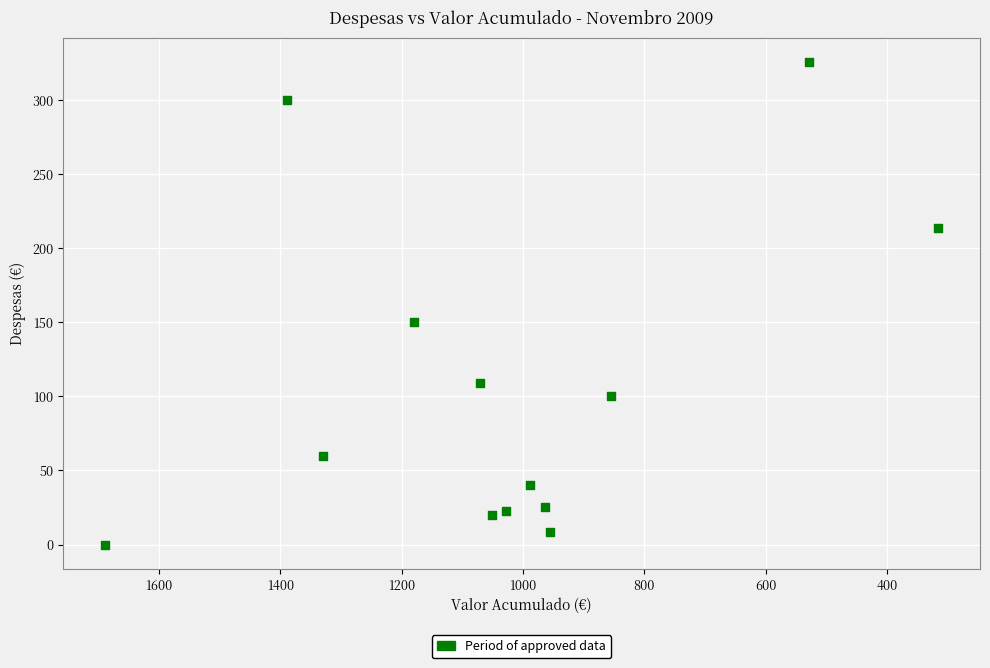

What Y value in the scatter plot is closest to 163?

150.0